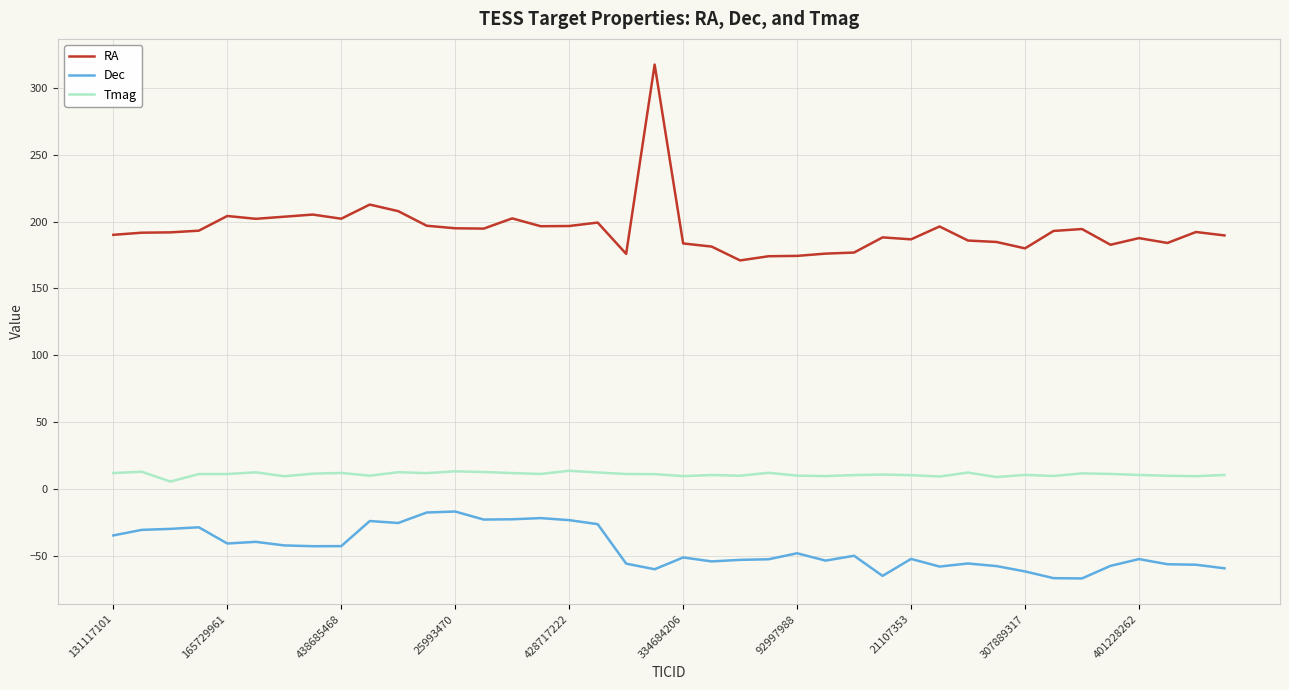

Rank the series by their average value, from highest to lowest.

RA, Tmag, Dec